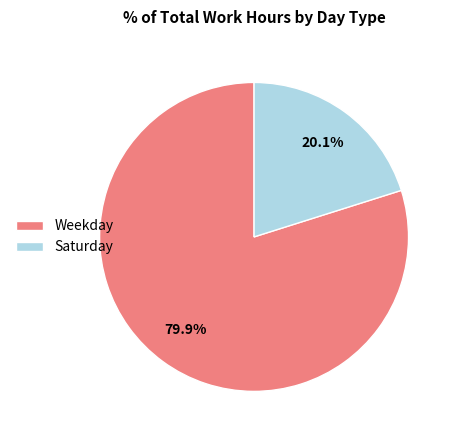

Which slice is the smallest?

Saturday